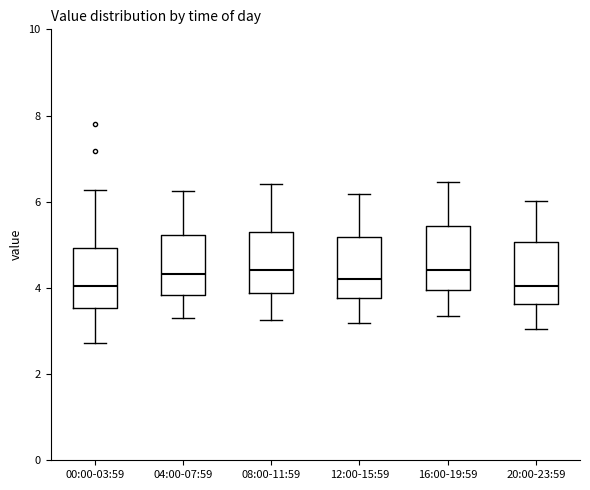

Reading left to right, read every box against the y-axis: the position of its median line, the range the box covers, and the ends of its whiskers. The values are not printed on the chart, so give them approximately, as read against the axis.

00:00-03:59: median 4.0, box 3.6 to 5.0, whiskers 2.8 to 6.2
04:00-07:59: median 4.4, box 3.8 to 5.2, whiskers 3.4 to 6.2
08:00-11:59: median 4.4, box 3.8 to 5.4, whiskers 3.2 to 6.4
12:00-15:59: median 4.2, box 3.8 to 5.2, whiskers 3.2 to 6.2
16:00-19:59: median 4.4, box 4.0 to 5.4, whiskers 3.4 to 6.4
20:00-23:59: median 4.0, box 3.6 to 5.0, whiskers 3.0 to 6.0